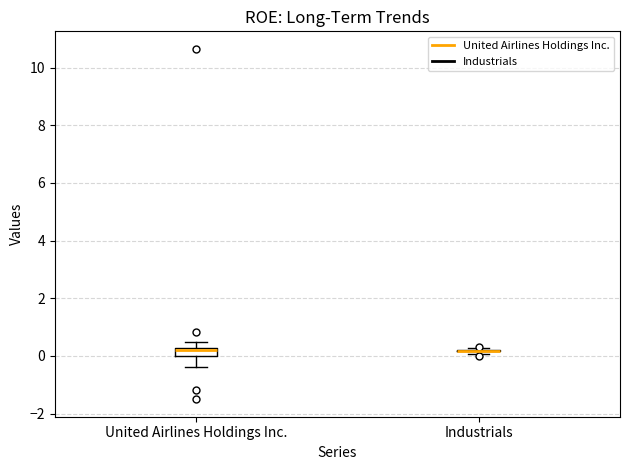

Comparing the boxes themselves (not the whiskers), which one is the tallest?

United Airlines Holdings Inc.